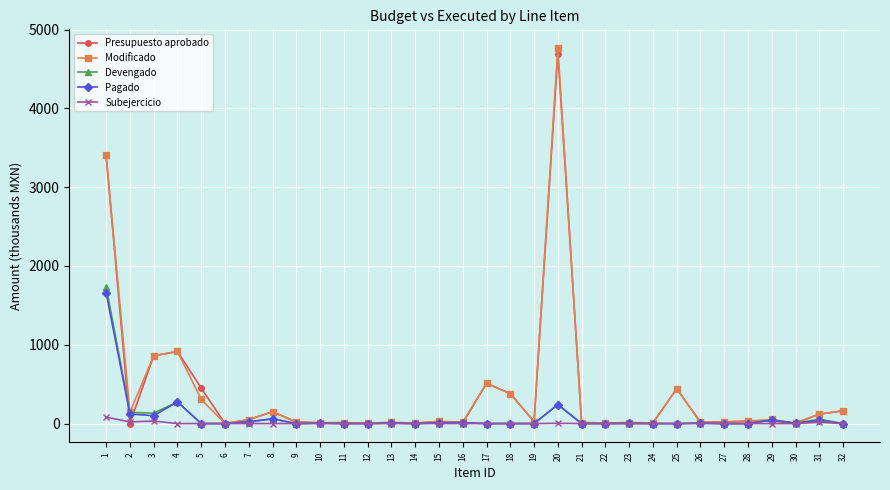

What is the highest value of the Presupuesto aprobado series?

4694.3